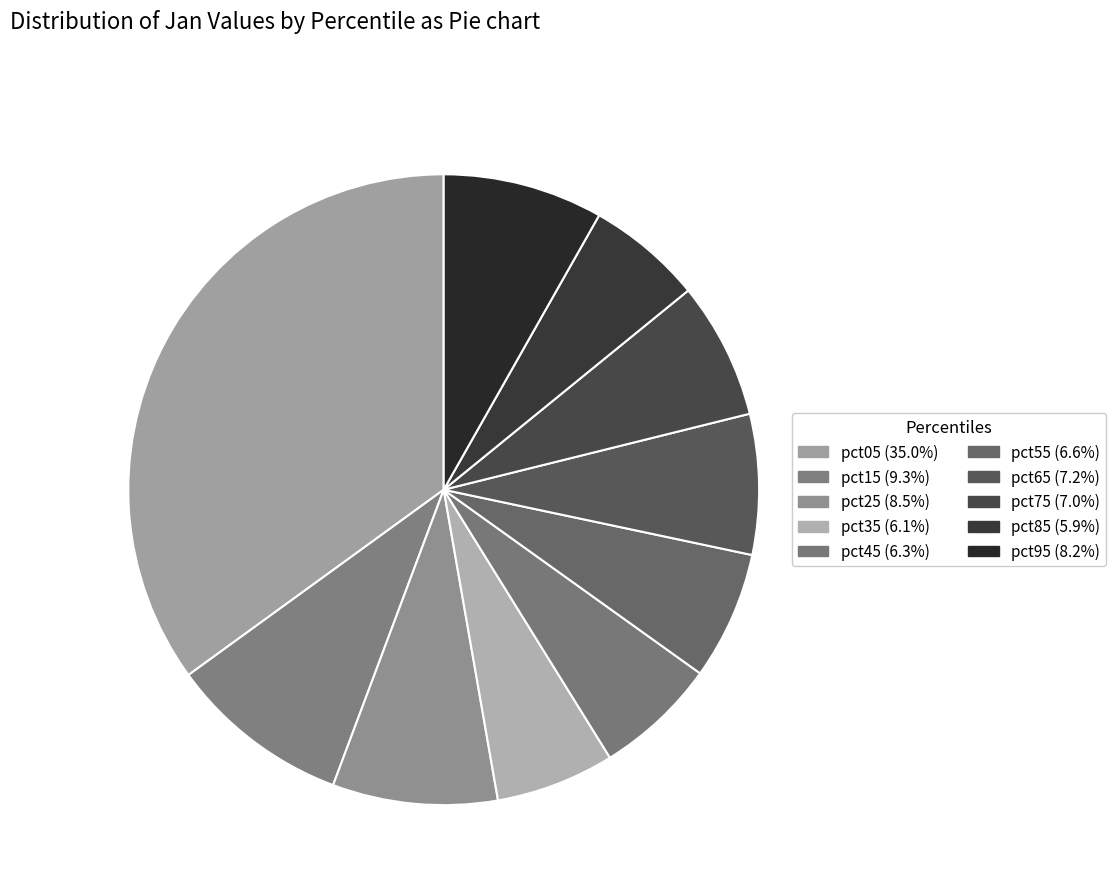

Does any single category account for the majority?

No